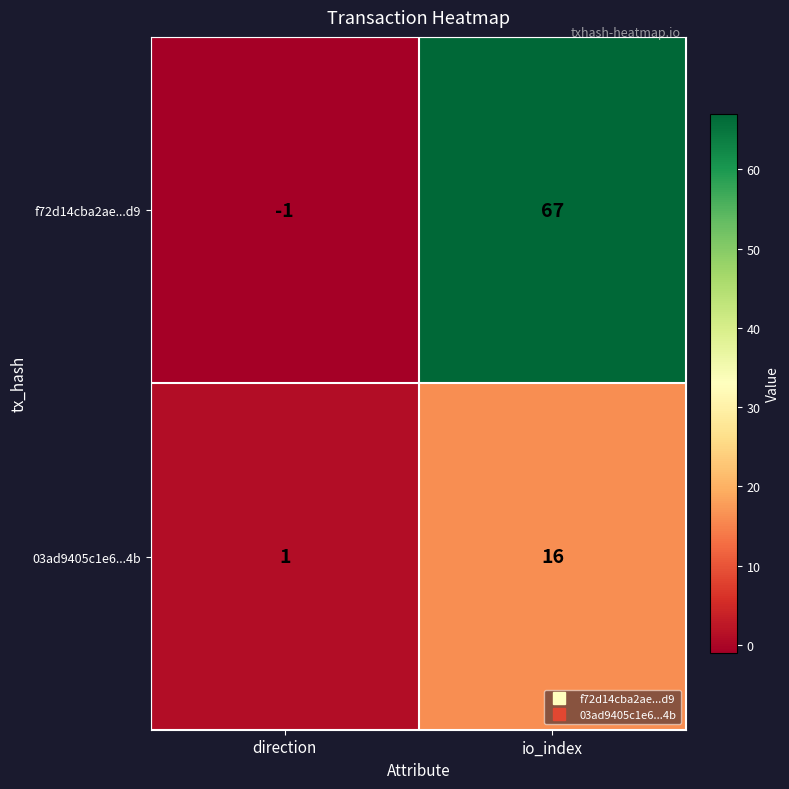

Reading left to right, extract all data points from this chart.

f72d14cba2ae...d9: direction=-1	io_index=67
03ad9405c1e6...4b: direction=1	io_index=16